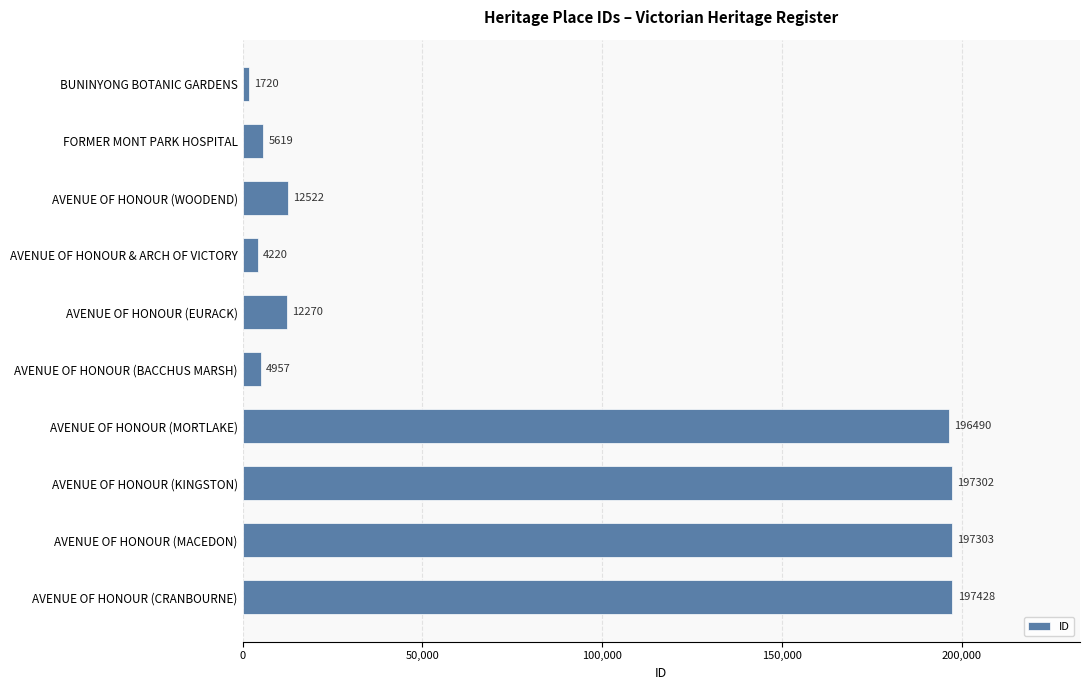

Reading top to bottom, what are all the values shown in this chart?

1720	5619	12522	4220	12270	4957	196490	197302	197303	197428